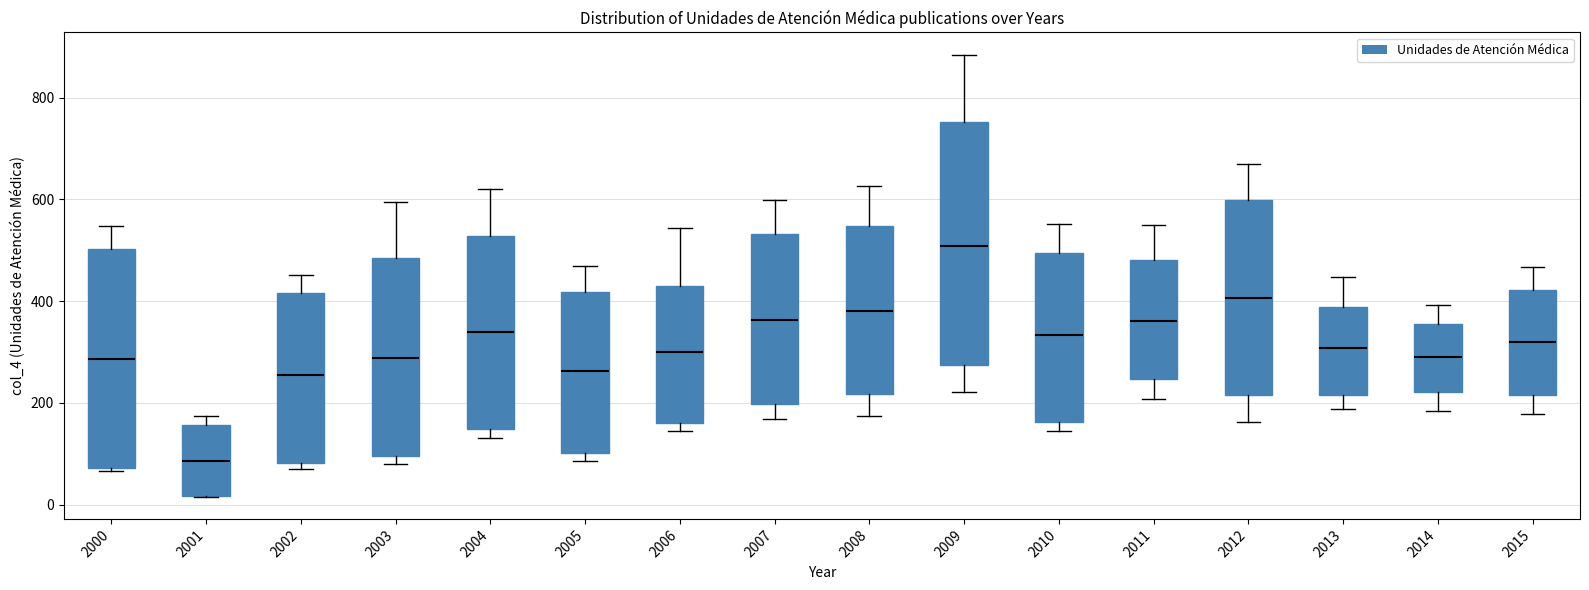

Which box has the highest median line?

2009